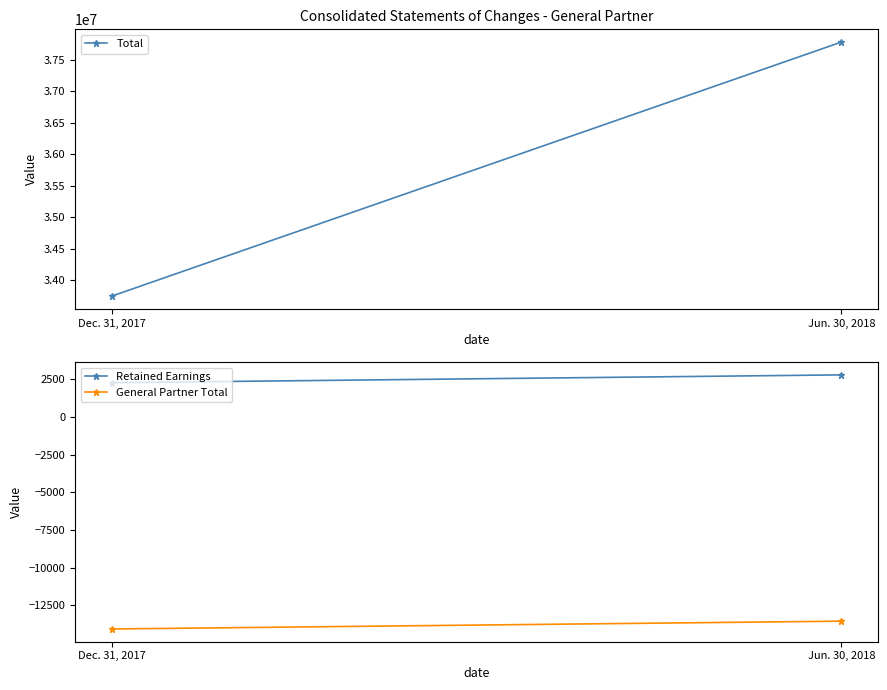

What is the difference between the highest and lowest values at Dec. 31, 2017?

33761689